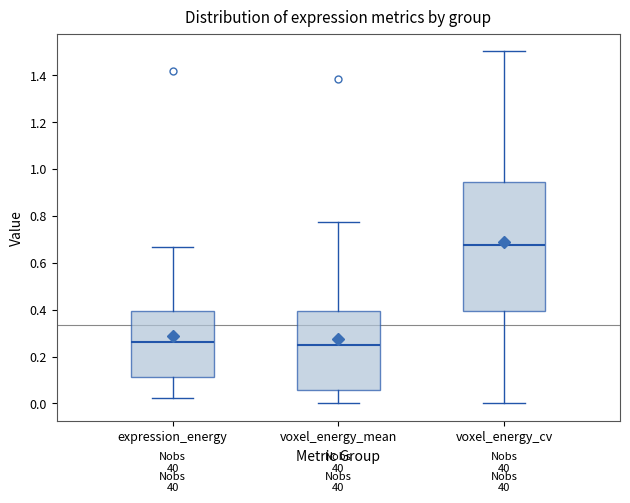

Reading left to right, read every box against the y-axis: the position of its median line, the range the box covers, and the ends of its whiskers. The values are not printed on the chart, so give them approximately, as read against the axis.

expression_energy: median 0.26, box 0.12 to 0.40, whiskers 0.02 to 0.66
voxel_energy_mean: median 0.24, box 0.06 to 0.40, whiskers 0.00 to 0.78
voxel_energy_cv: median 0.68, box 0.40 to 0.94, whiskers 0.00 to 1.50